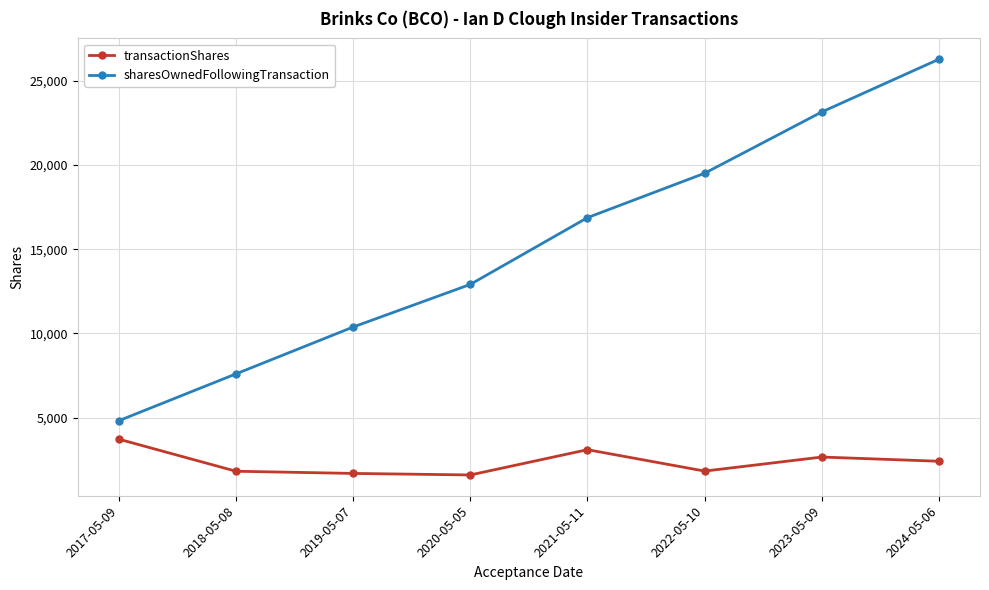

Count the number of data series in this chart.

2